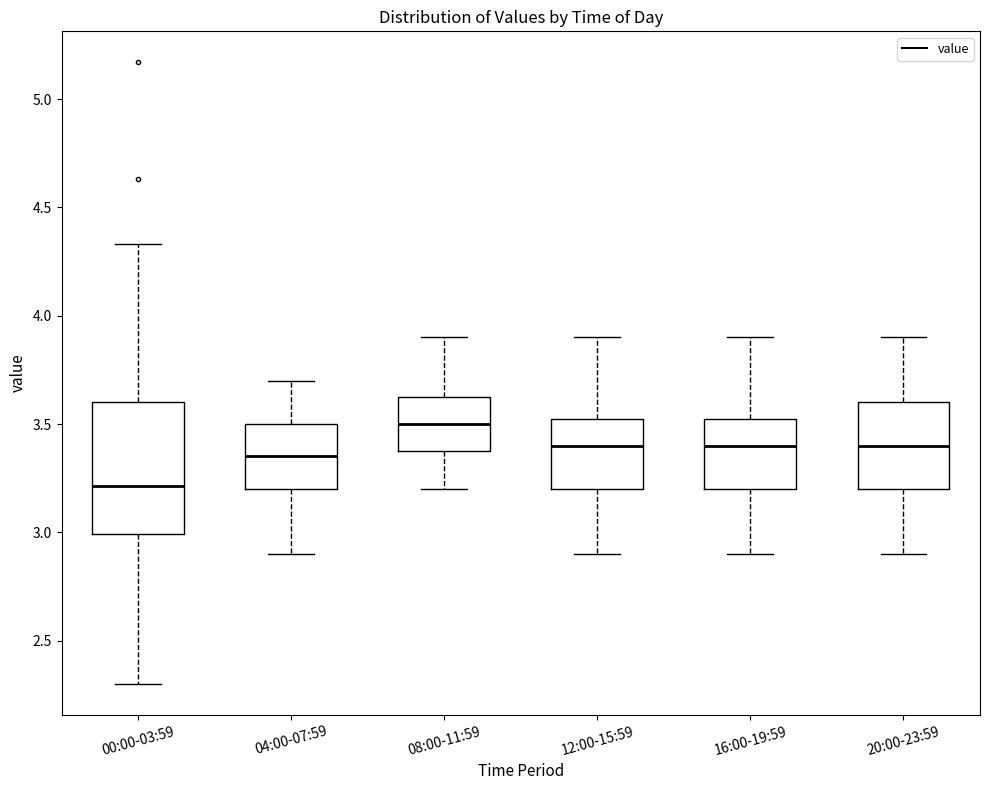

Reading left to right, read every box against the y-axis: the position of its median line, the range the box covers, and the ends of its whiskers. The values are not printed on the chart, so give them approximately, as read against the axis.

00:00-03:59: median 3.20, box 3.00 to 3.60, whiskers 2.30 to 4.35
04:00-07:59: median 3.35, box 3.20 to 3.50, whiskers 2.90 to 3.70
08:00-11:59: median 3.50, box 3.40 to 3.65, whiskers 3.20 to 3.90
12:00-15:59: median 3.40, box 3.20 to 3.55, whiskers 2.90 to 3.90
16:00-19:59: median 3.40, box 3.20 to 3.55, whiskers 2.90 to 3.90
20:00-23:59: median 3.40, box 3.20 to 3.60, whiskers 2.90 to 3.90